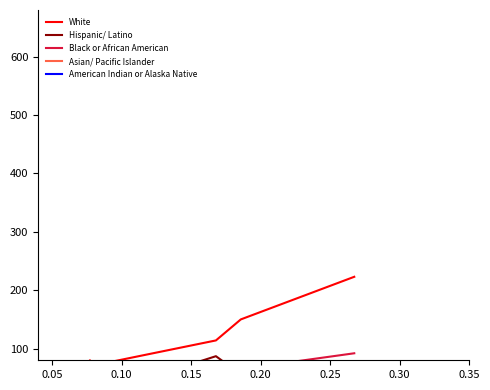

In Asian/ Pacific Islander, how many points are higher than both neighbors (excluding endpoints)?

2